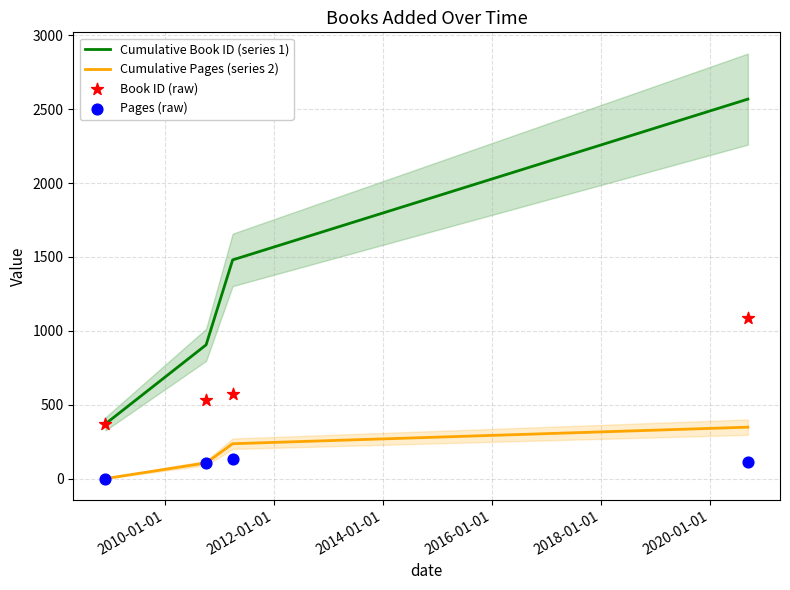

At how many categories does at least one series exceed 2511?

1